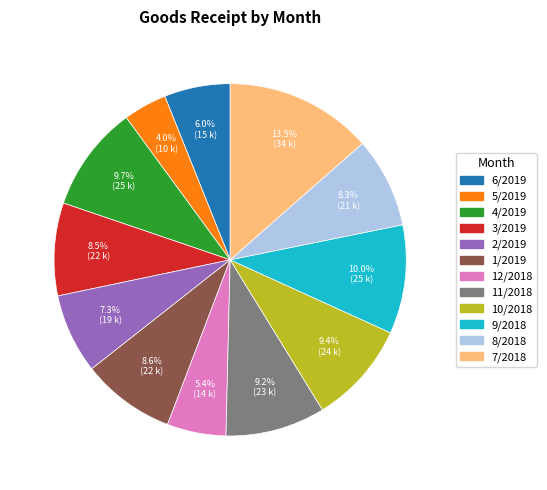

The 6/2019 slice represents 1% of the pie. True or false?

False